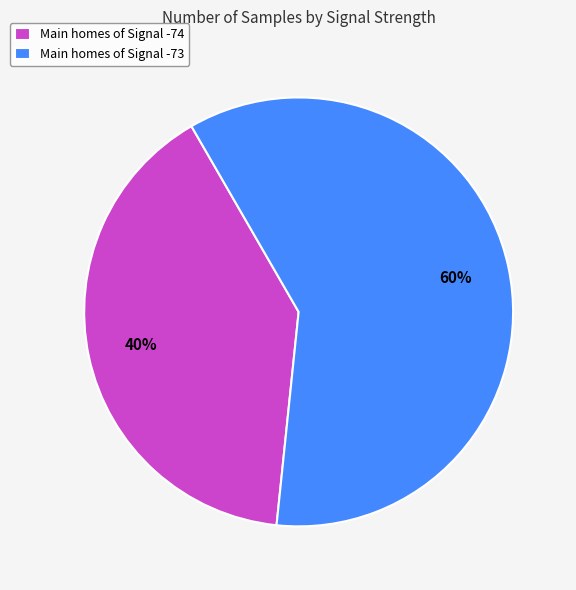

Is it true that Main homes of Signal -73 is 50% of the pie?

False